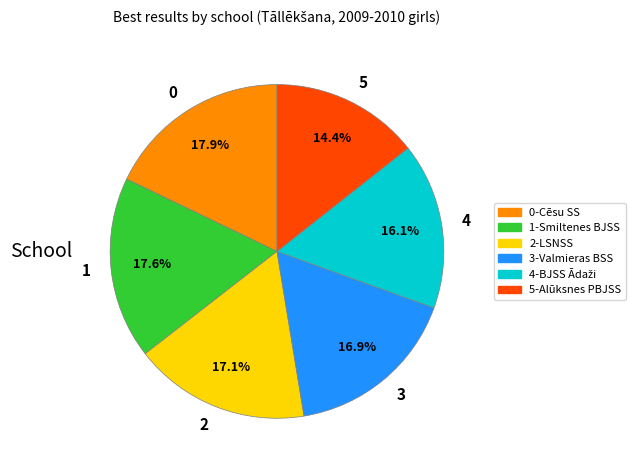

Approximately how many times larger is the value at 1 compared to 3?

1.0